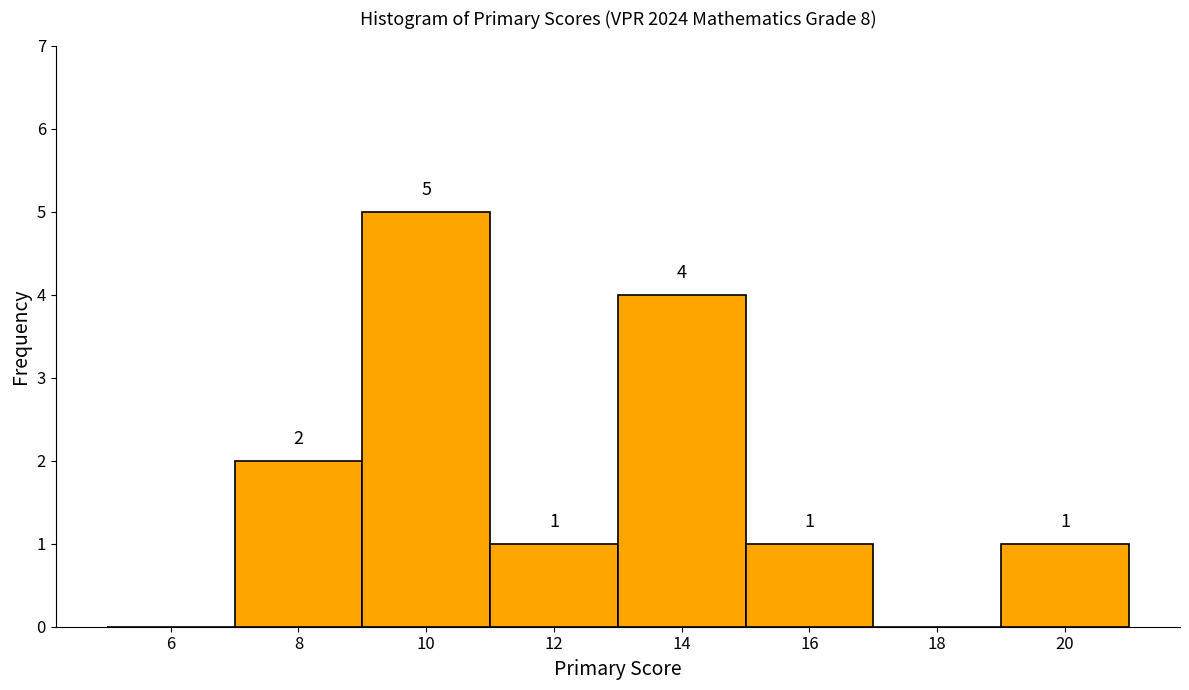

Reading left to right, transcribe all the data shown in this chart.

6=0	8=2	10=5	12=1	14=4	16=1	18=0	20=1